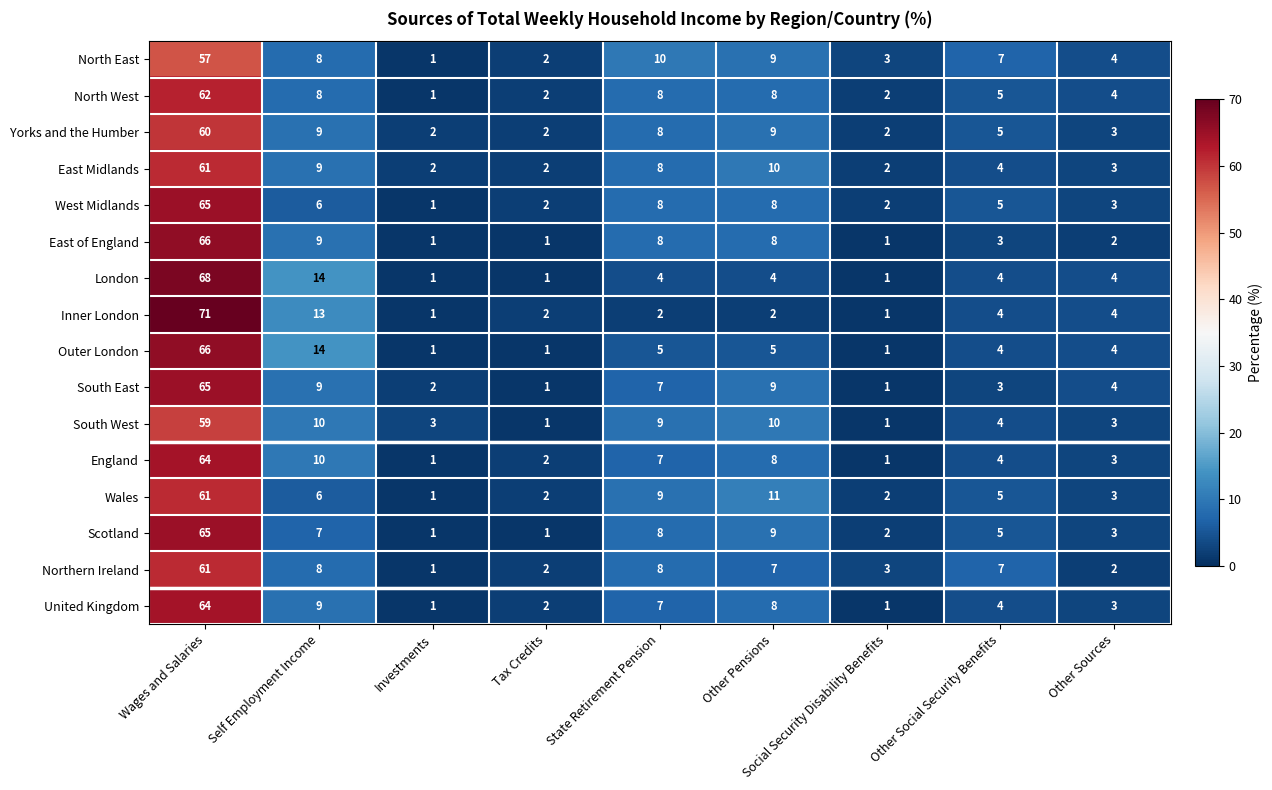

Which label corresponds to the largest value in the chart?

Wages and Salaries